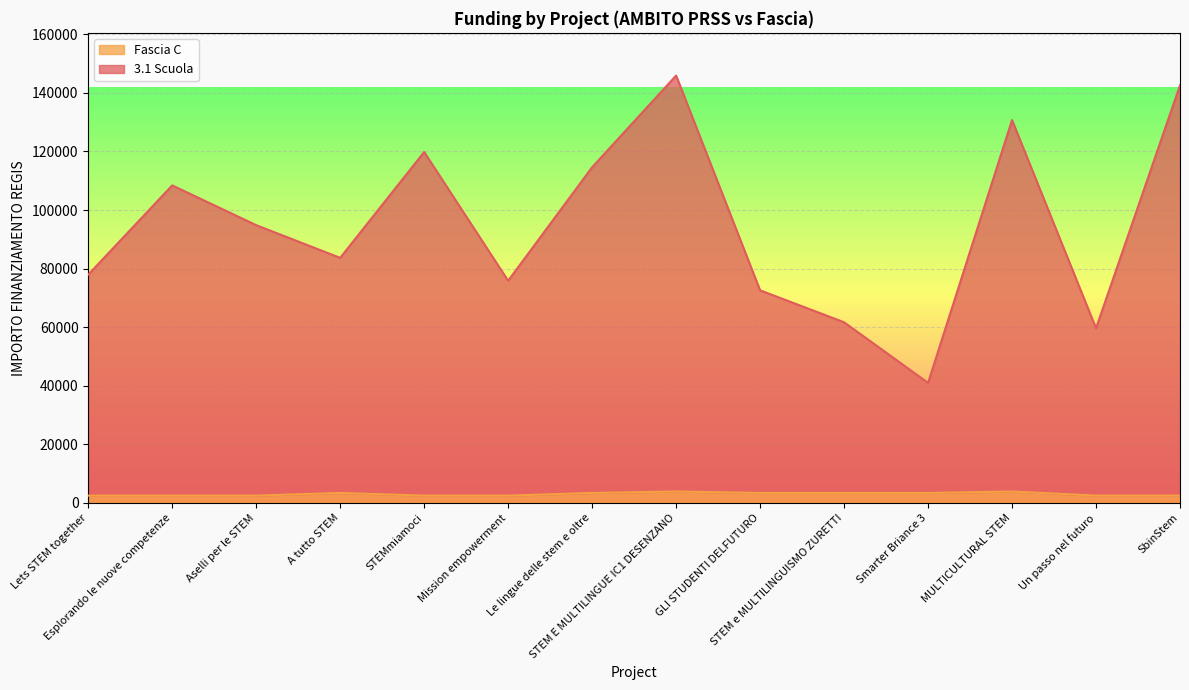

Which series has the largest range (max minus min)?

3.1 Scuola